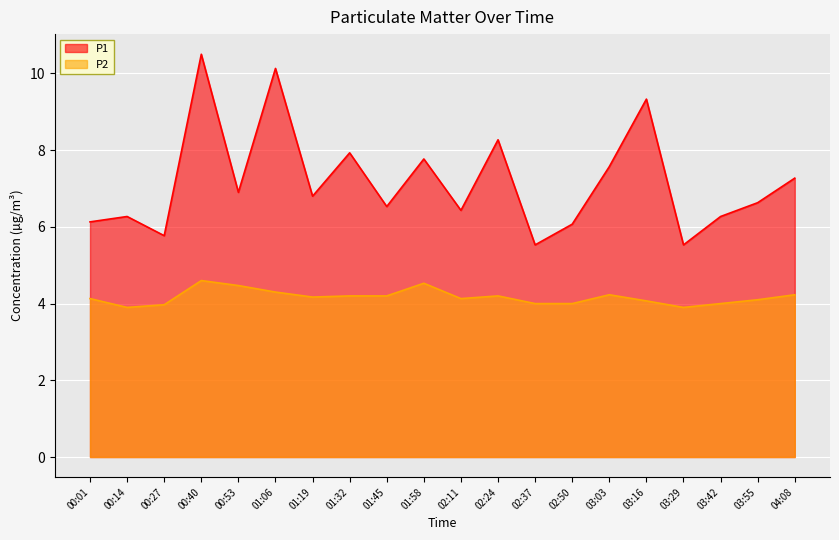

Rank the series by their average value, from highest to lowest.

P1, P2